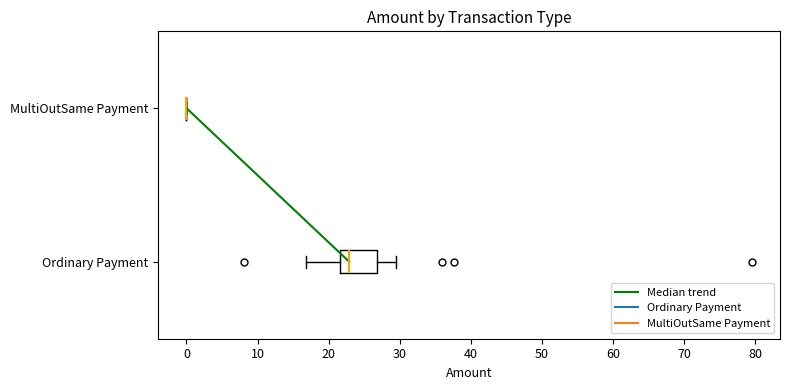

Reading bottom to top, read every box against the x-axis: the position of its median line, the range the box covers, and the ends of its whiskers. The values are not printed on the chart, so give them approximately, as read against the axis.

Ordinary Payment: median 23, box 22 to 27, whiskers 17 to 29
MultiOutSame Payment: box collapsed to a line at 0, whiskers 0 to 0